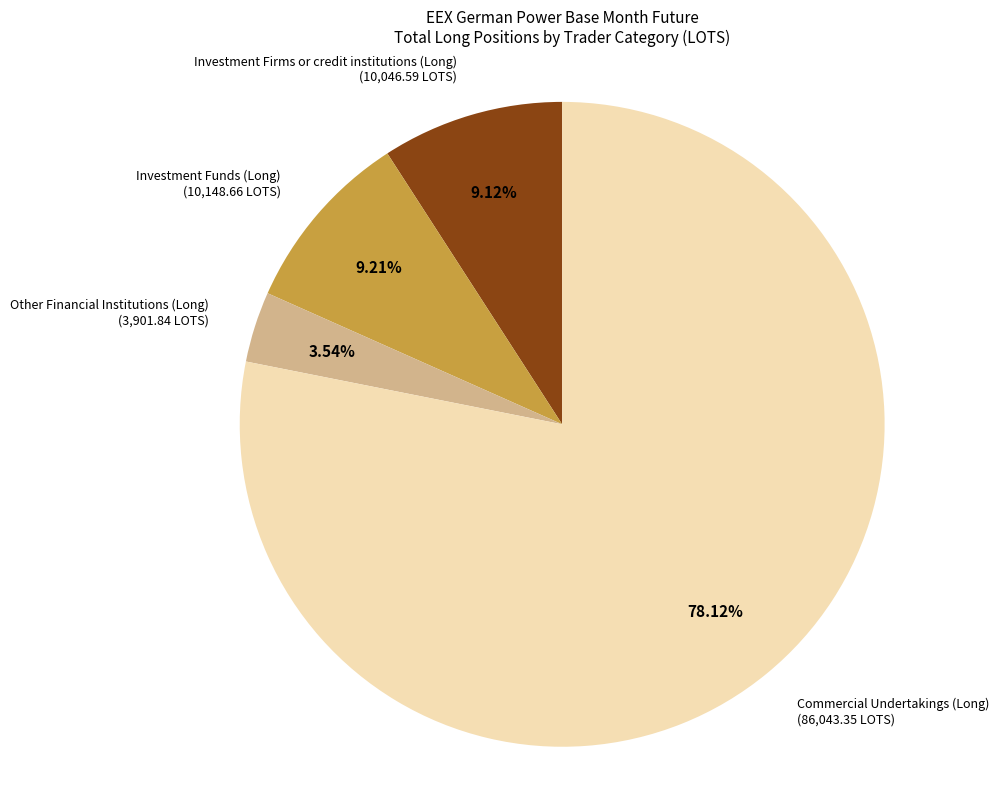

Count the number of slices in the pie.

4